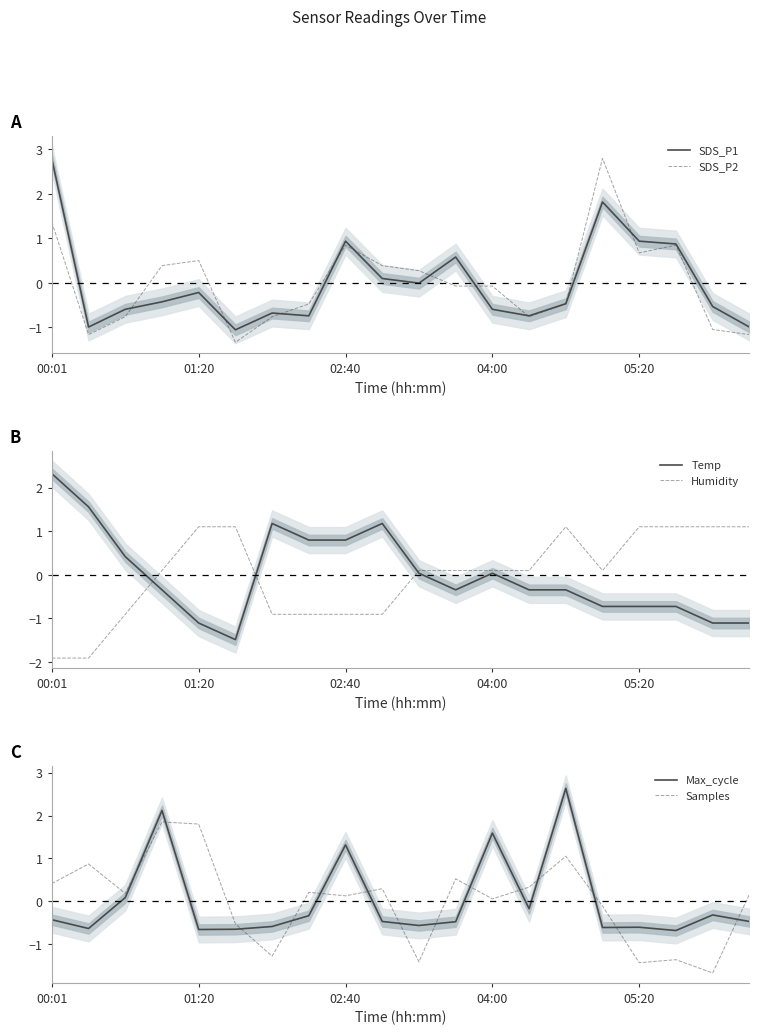

Read the Samples value at 15.

-0.1